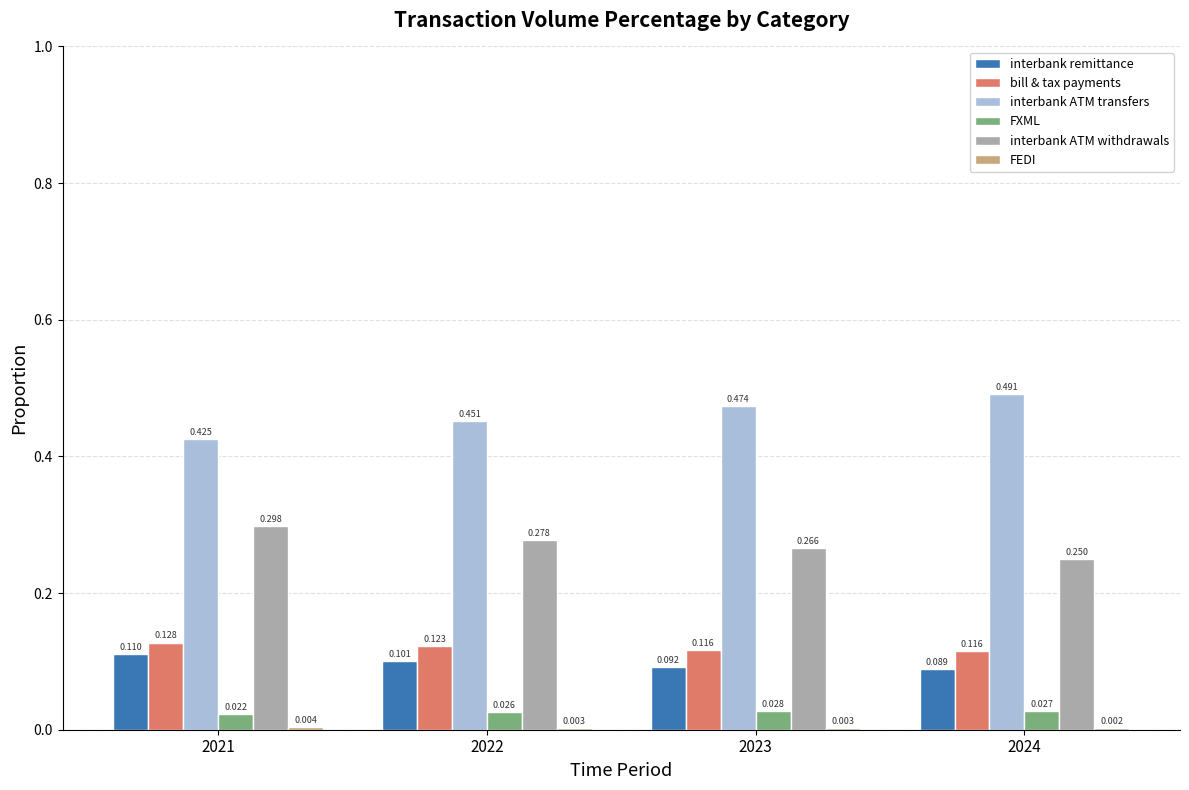

Between 2023 and 2024, which series saw the biggest shift?

interbank ATM transfers